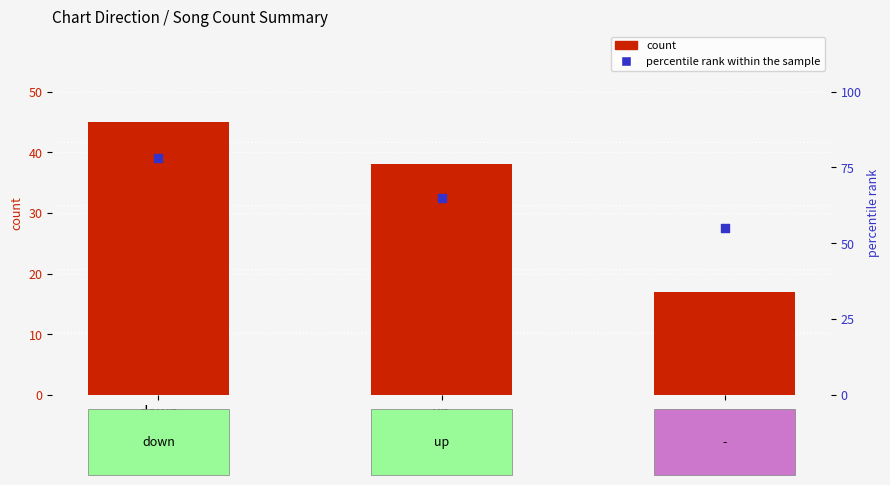

What is the total value across all series at down?

123